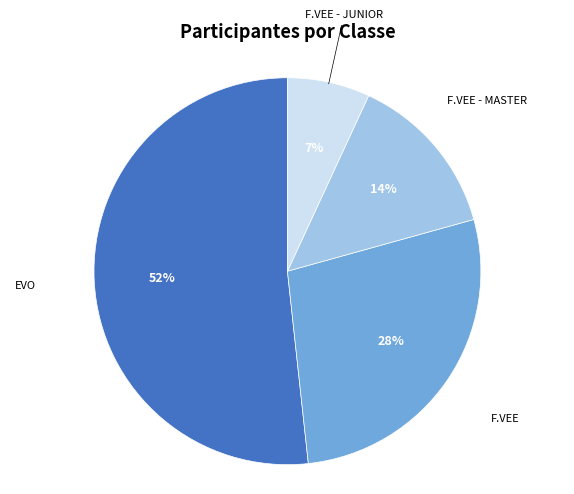

Is there any slice that represents more than half of the pie?

Yes